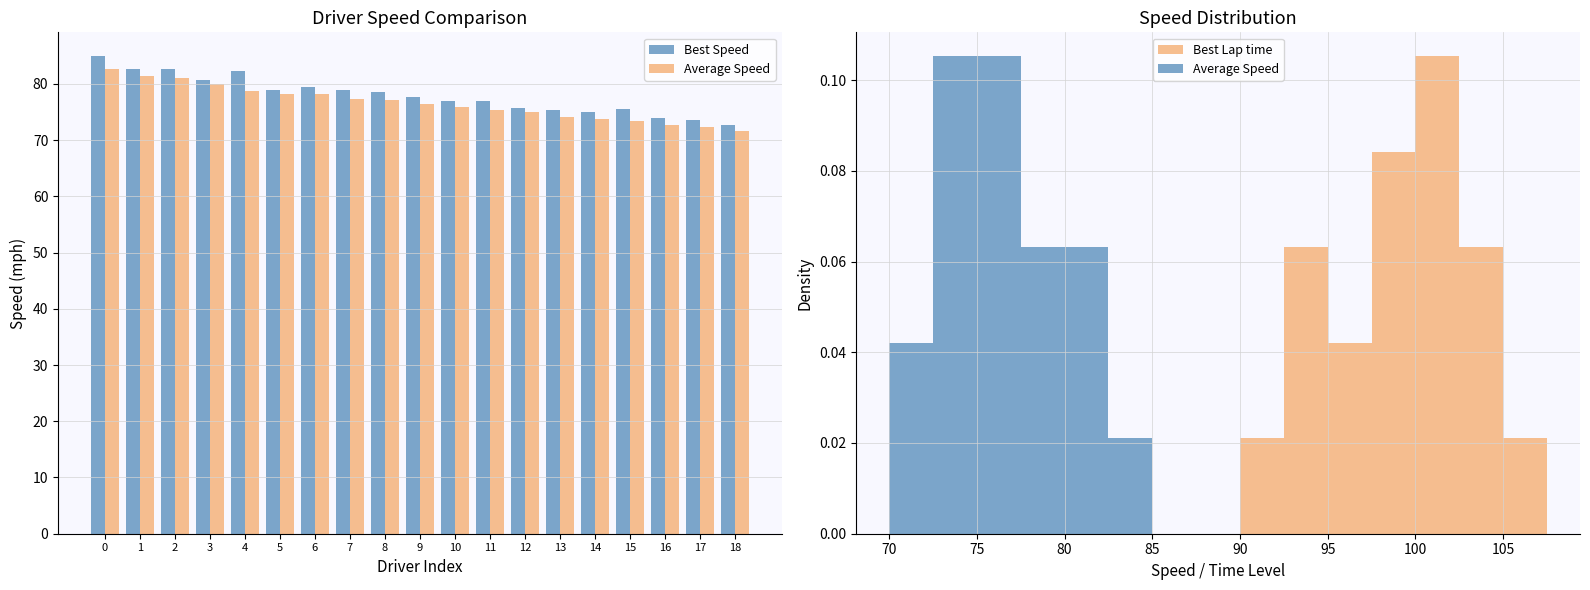

At 2, list the series in order from smallest to largest.

Average Speed, Best Speed